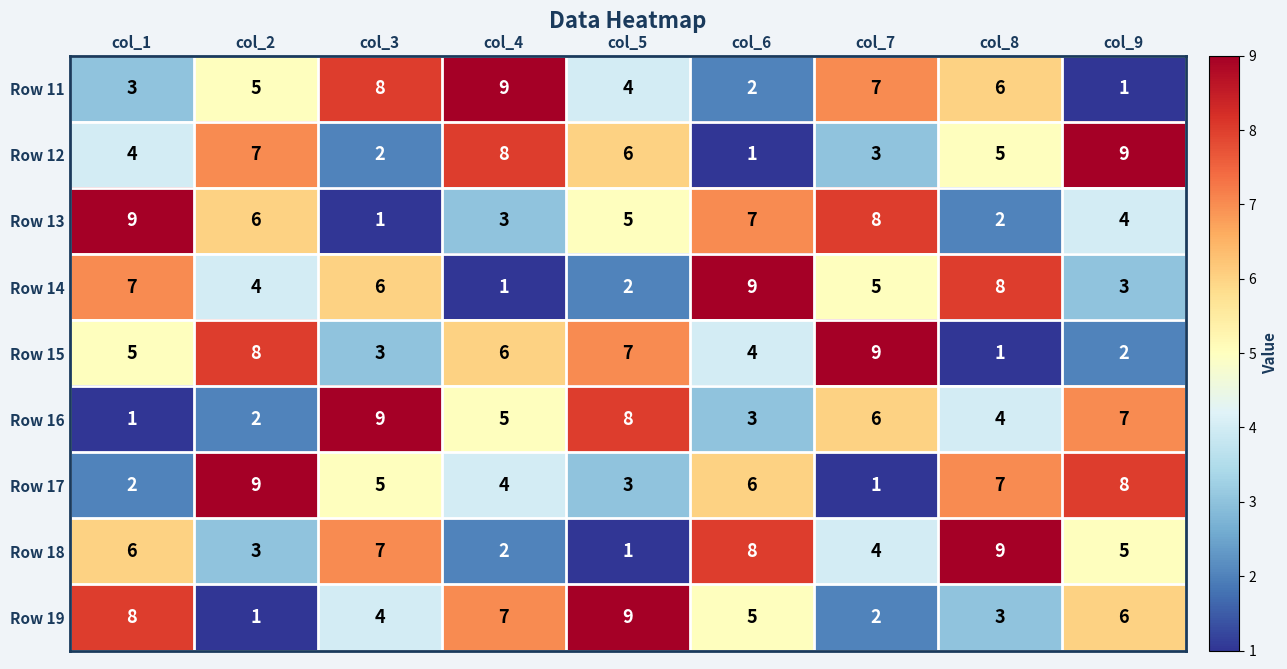

What is the maximum value shown in the chart?

9